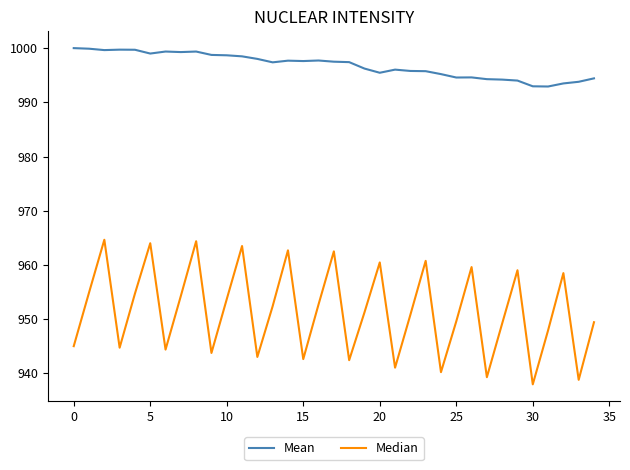

Which series has the widest spread of values?

Median